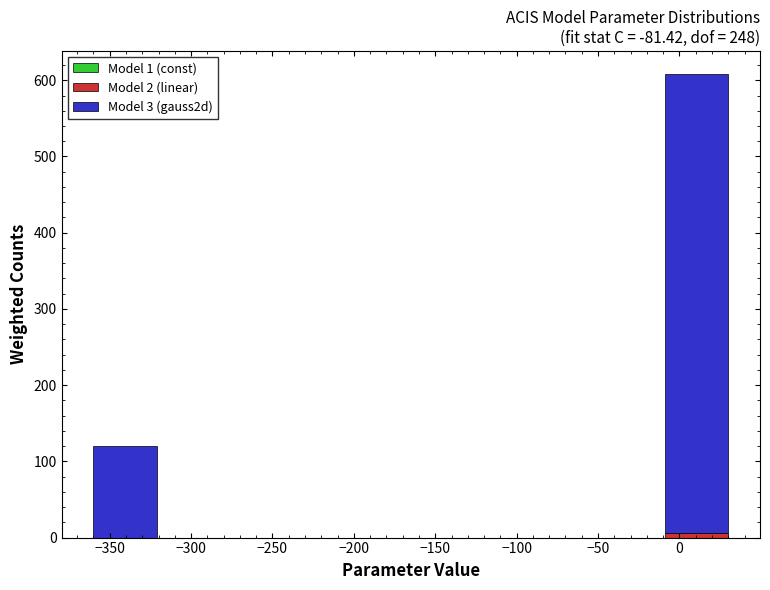

Reading left to right, list every stacked bar in this chart as the range it spans on the x-axis followed by its total height. Neither the bar edges nor the heights are printed on the chart, so give them approximately, as read against the axes.

-360 to -321: 120
-321 to -282: 0
-282 to -243: 0
-243 to -204: 0
-204 to -165: 0
-165 to -126: 0
-126 to -87: 0
-87 to -48: 0
-48 to -9: 0
-9 to 30: 610